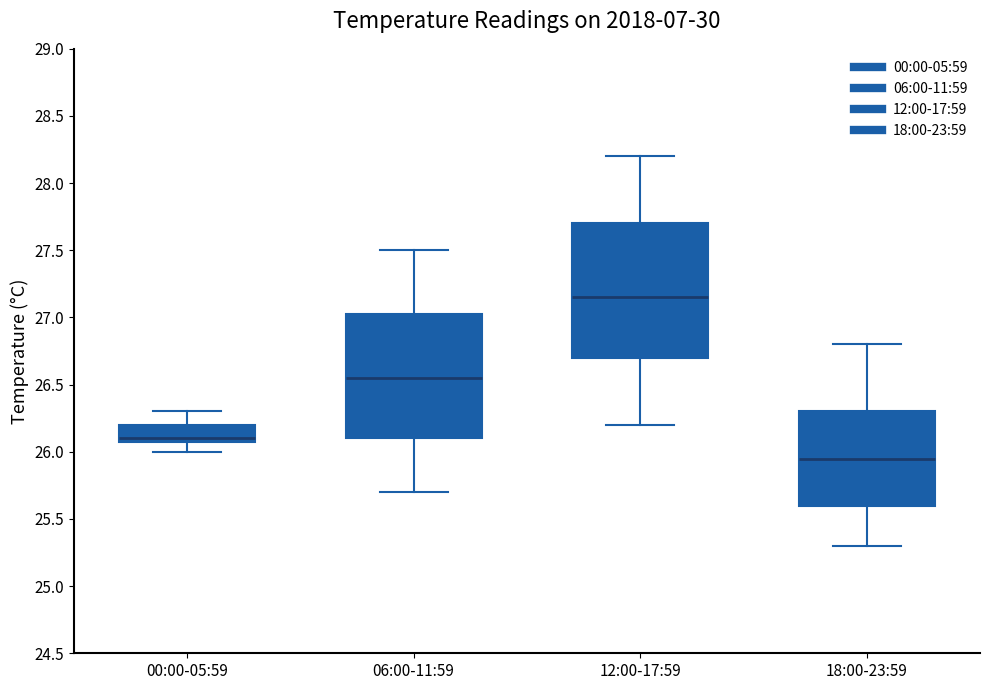

Comparing the boxes themselves (not the whiskers), which one is the tallest?

12:00-17:59